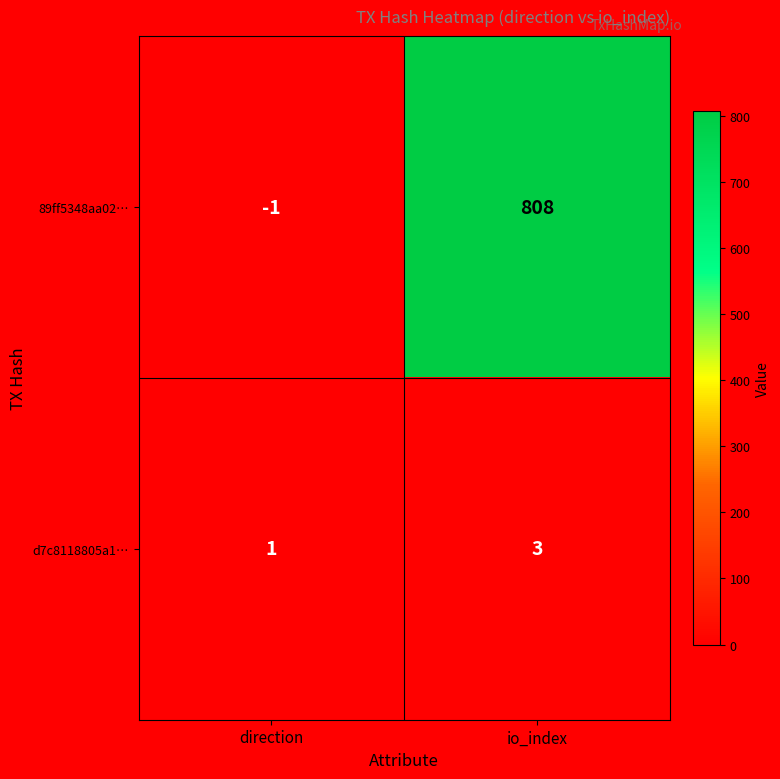

Rank the series by their maximum value, from lowest to highest.

d7c8118805a1…, 89ff5348aa02…